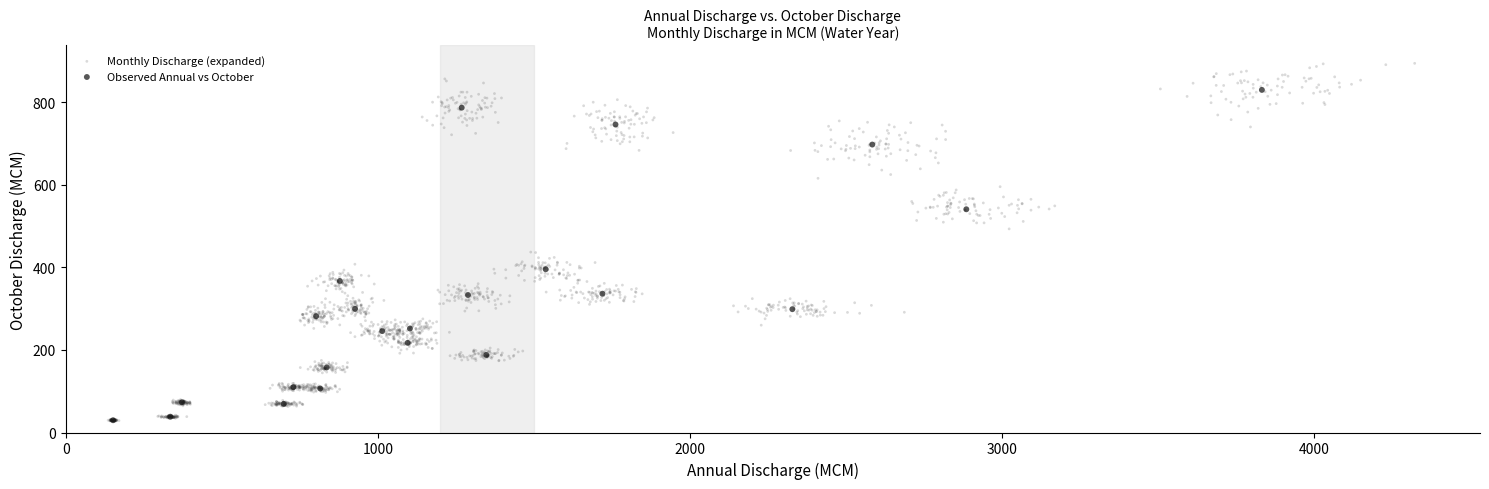

Which series has the widest spread of Y values?

Monthly Discharge (expanded)